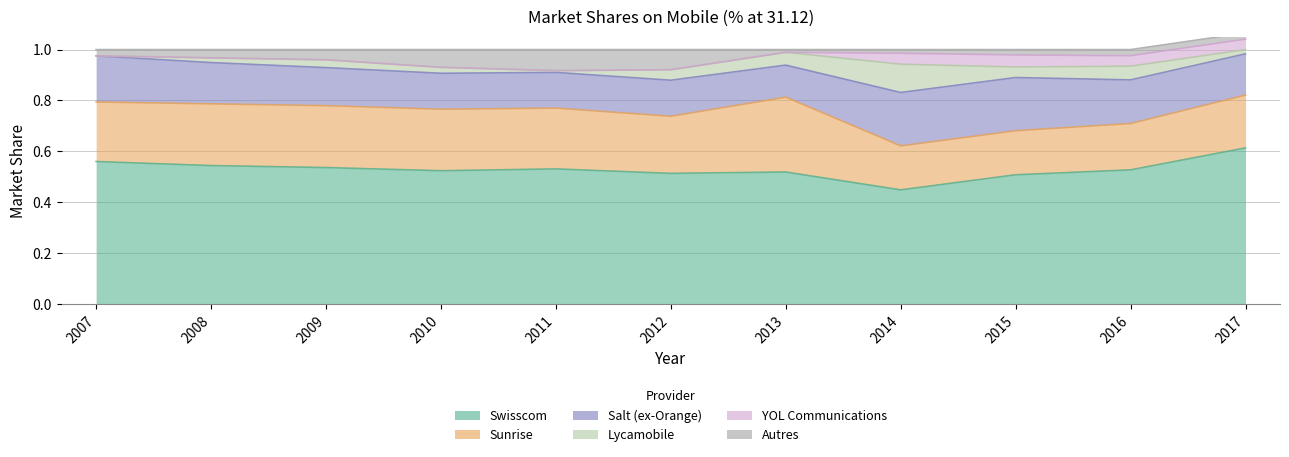

Rank the series by their maximum value, from highest to lowest.

Swisscom, Sunrise, Salt (ex-Orange), Lycamobile, Autres, YOL Communications